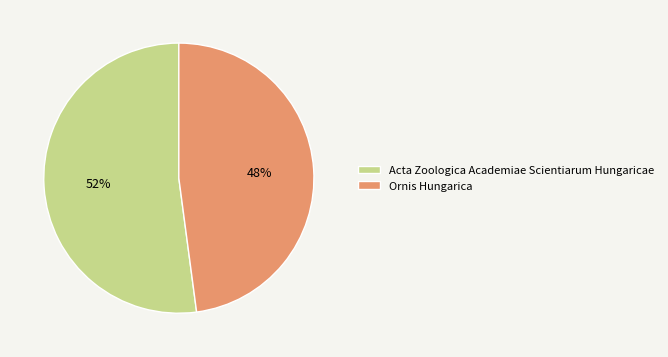

The Acta Zoologica Academiae Scientiarum Hungaricae slice represents 65% of the pie. True or false?

False